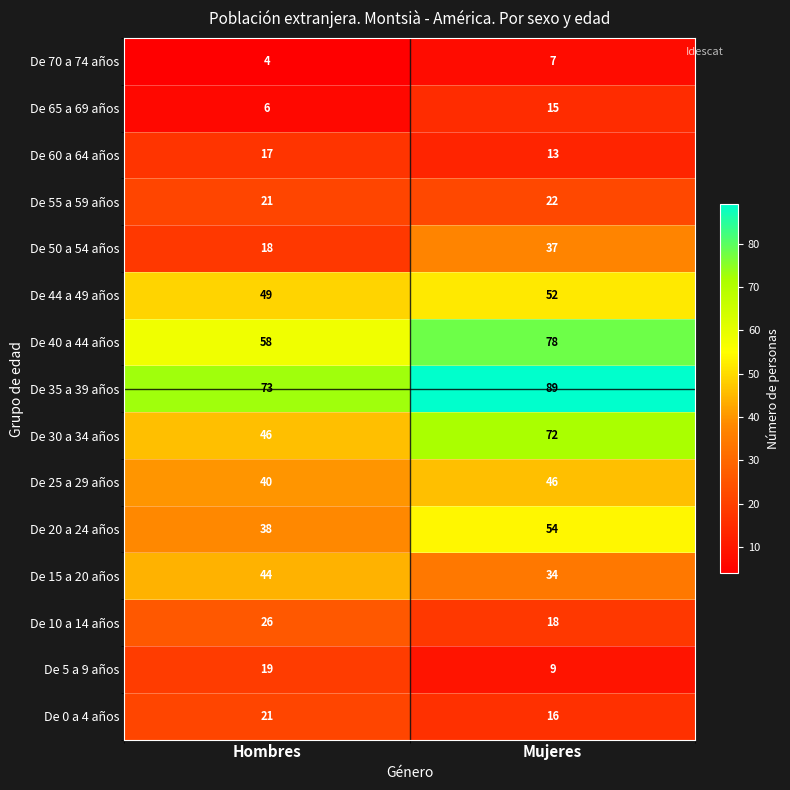

Which series has the largest total across all categories?

De 35 a 39 años